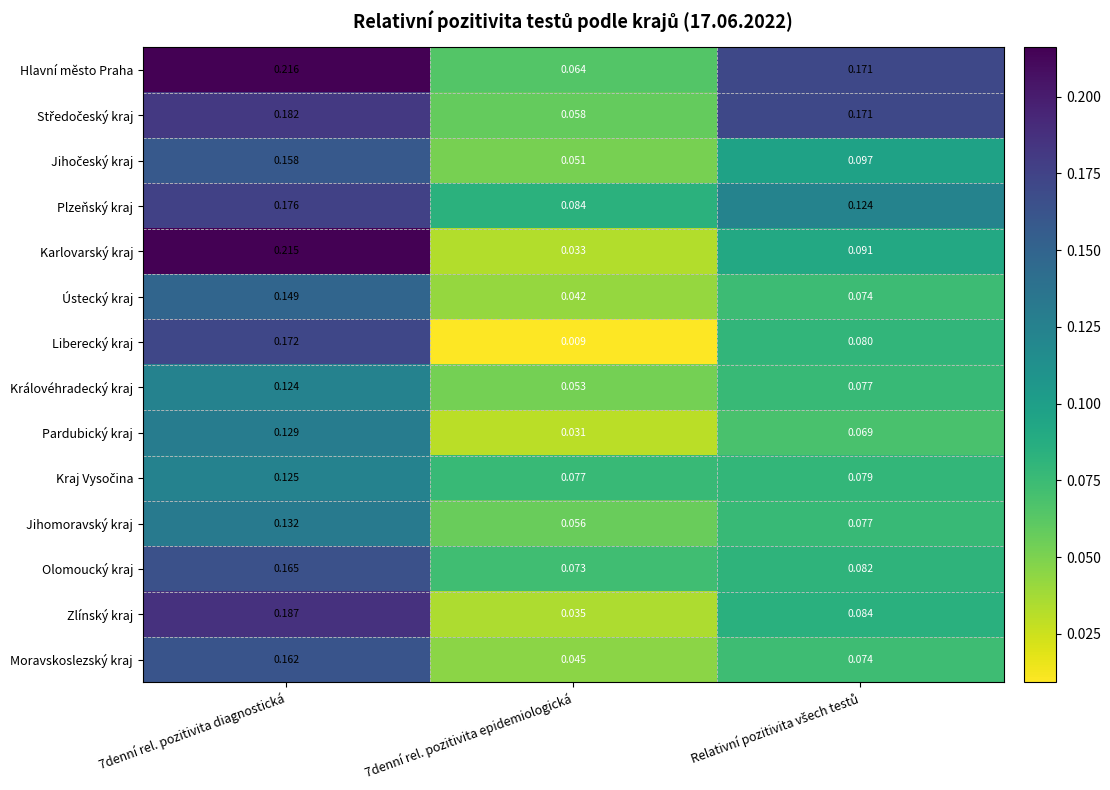

Which series has the largest range (max minus min)?

Karlovarský kraj